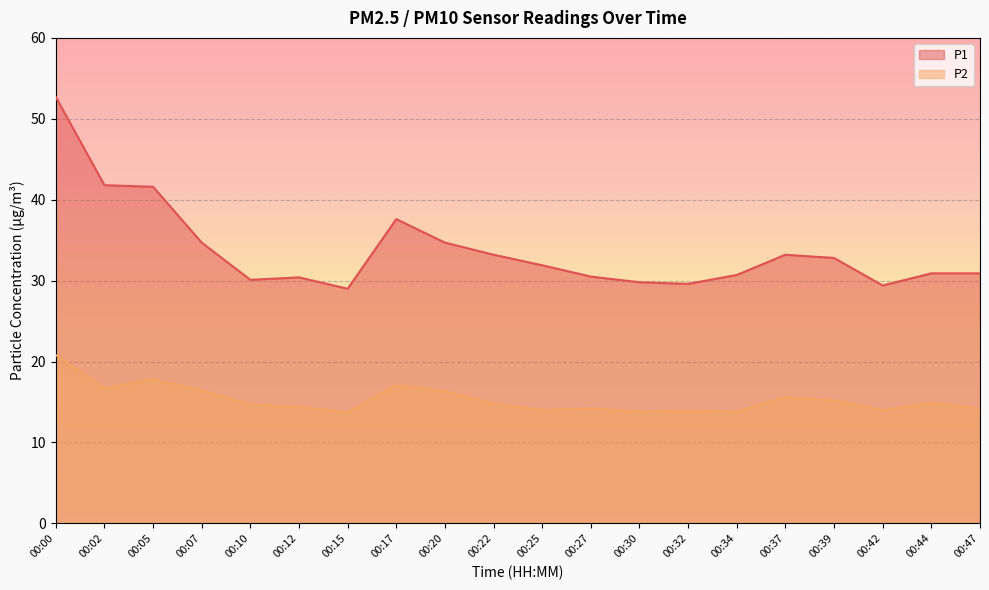

Which series changed the most between 00:20 and 00:34?

P1